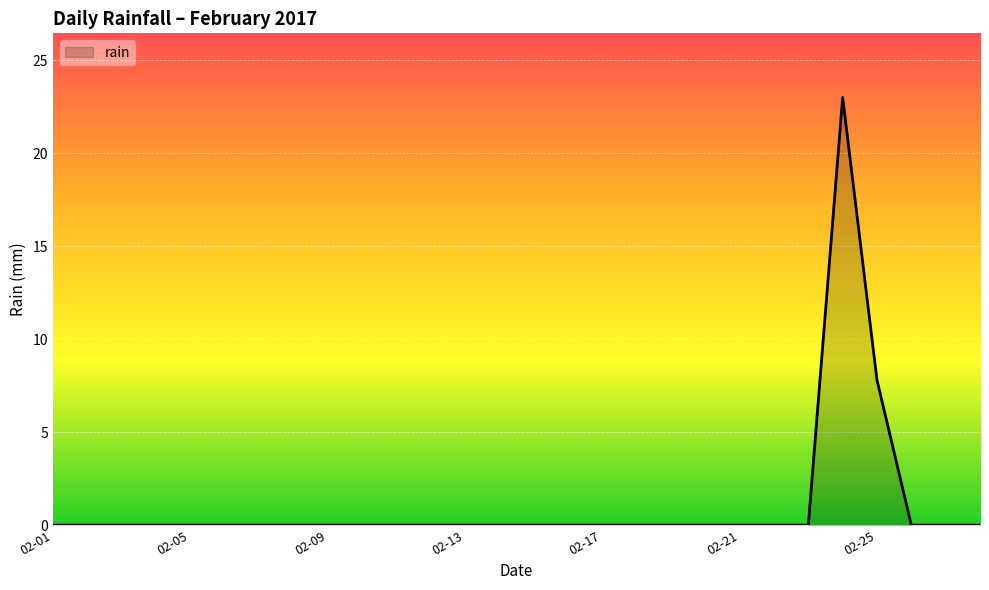

How many interior local peaks (higher than both neighbors) does the data have?

1